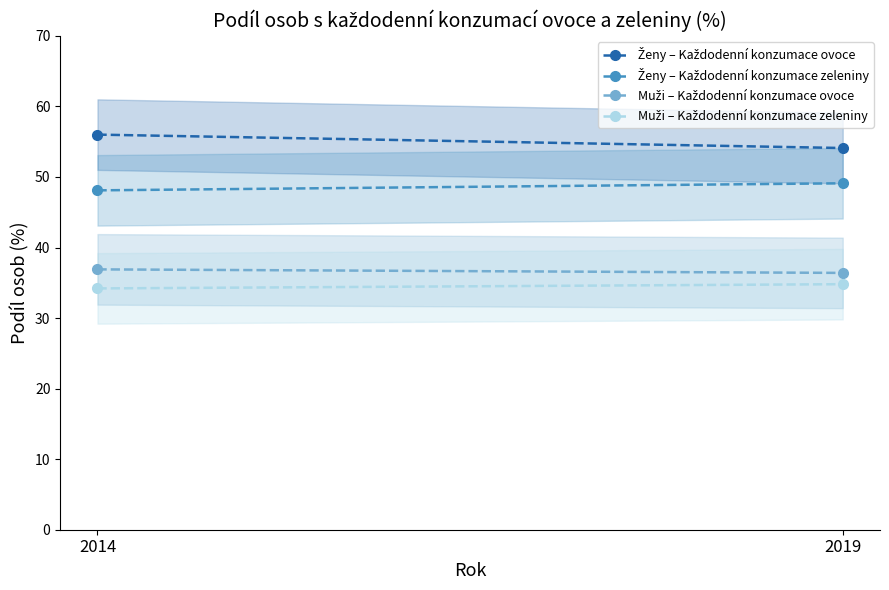

What is the value of the Ženy – Každodenní konzumace zeleniny point at the 1st from the left?

48.1